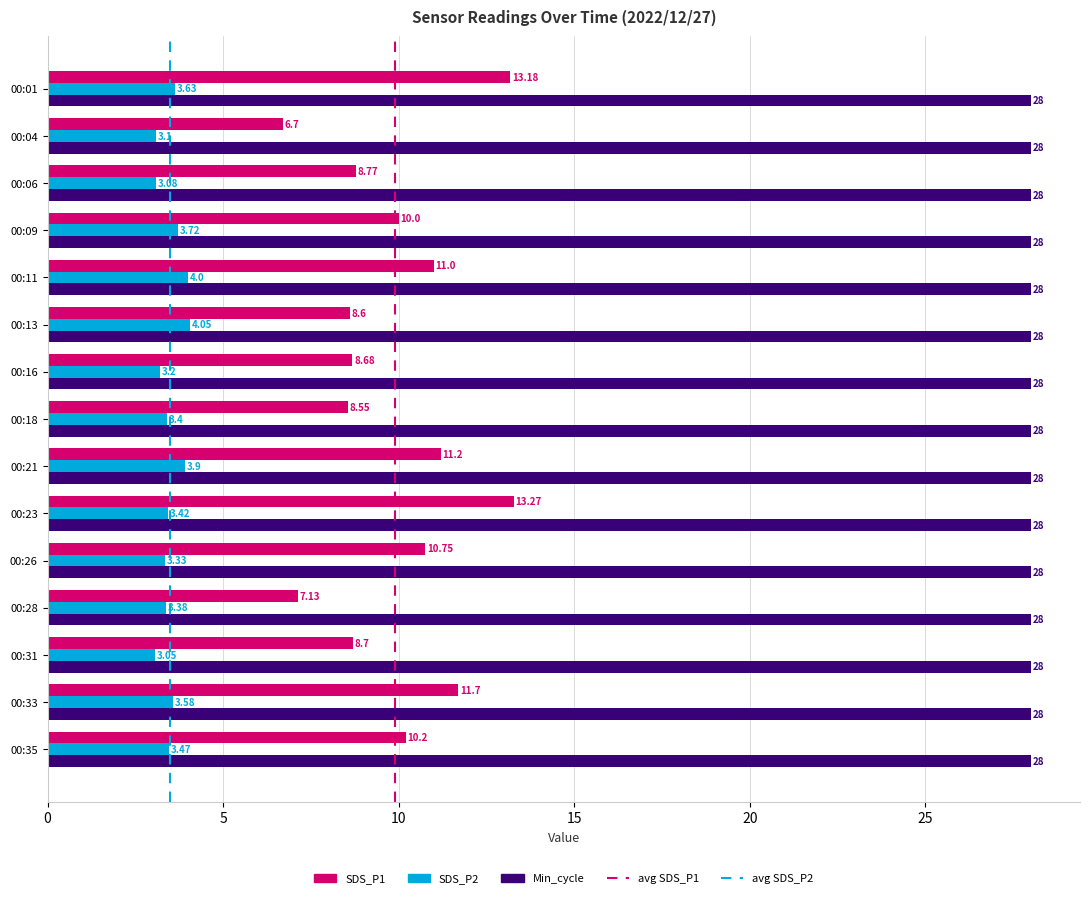

What is the sum of the Min_cycle values at 00:11 and 00:26?

56.0